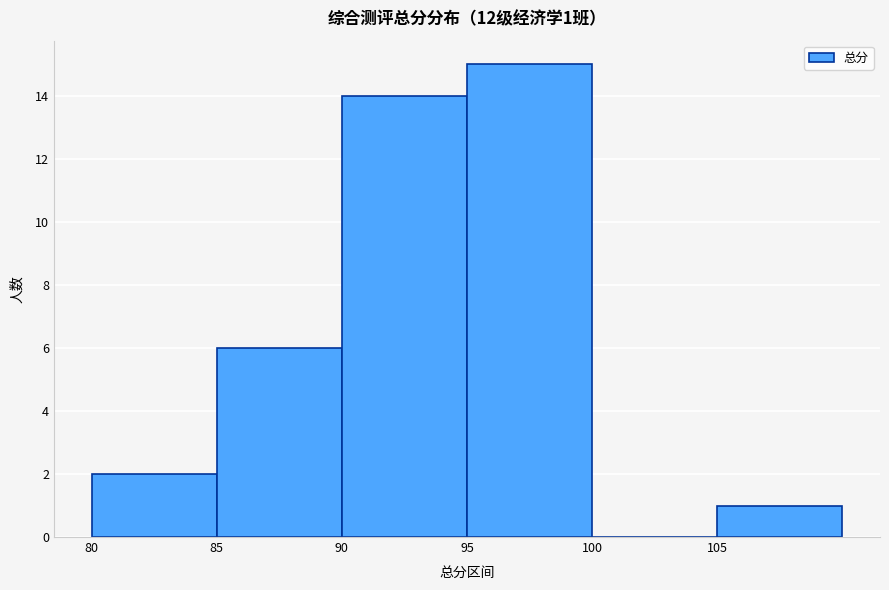

Over which range of the x-axis is the bar tallest?

95 to 100